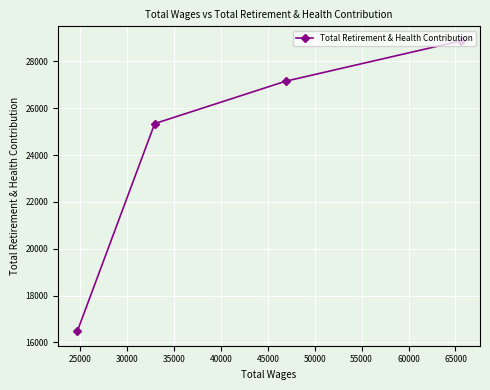

What is the average value?

24464